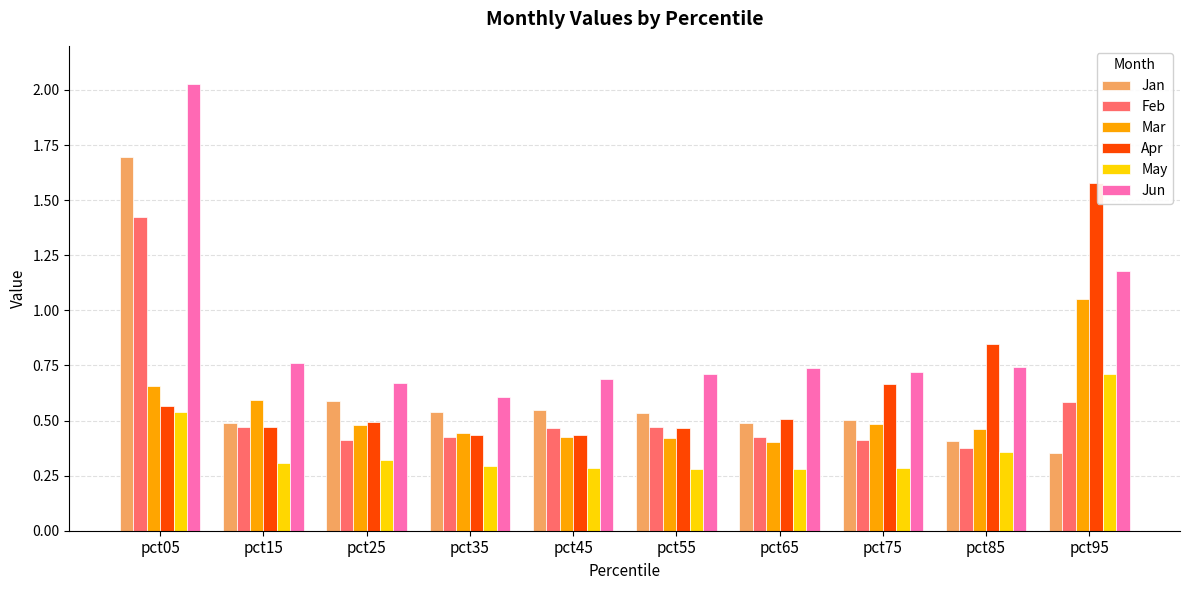

What is the total value across all series at pct55?

2.9